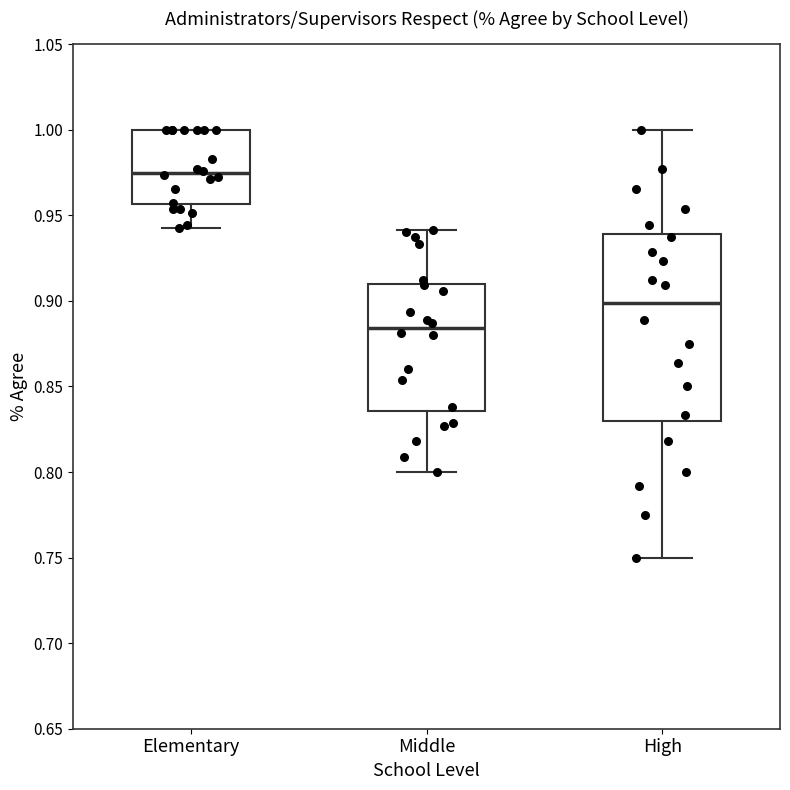

Which box's median line is the lowest?

Middle